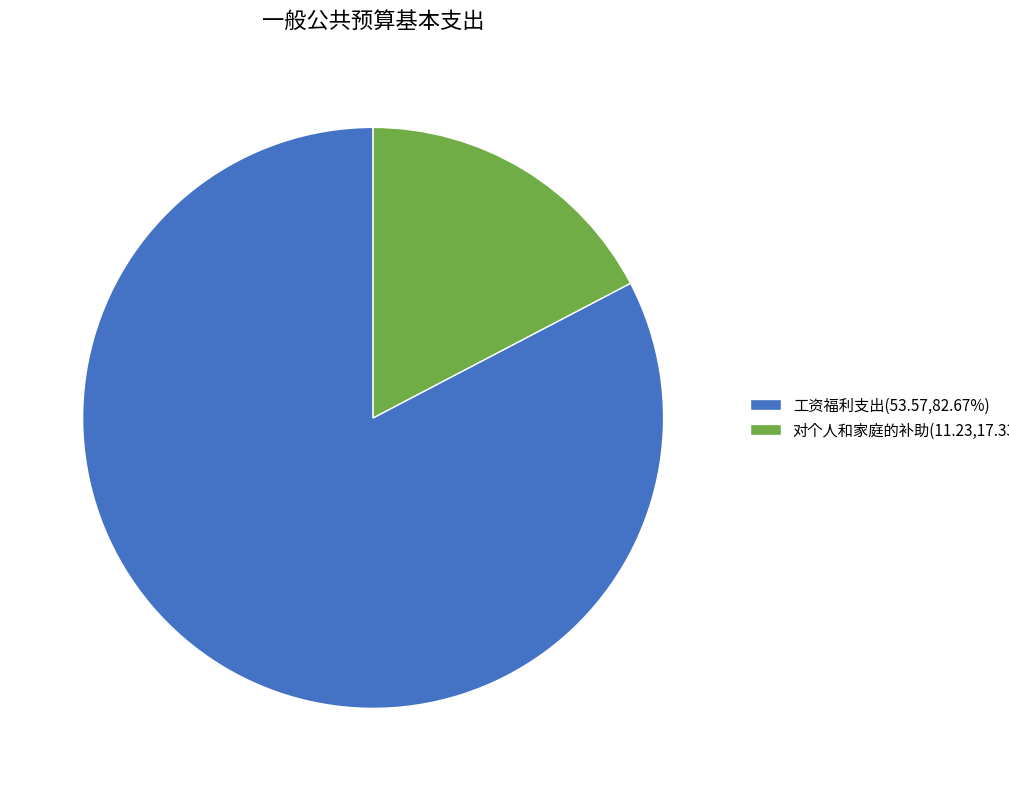

What is the largest slice in the pie chart?

工资福利支出